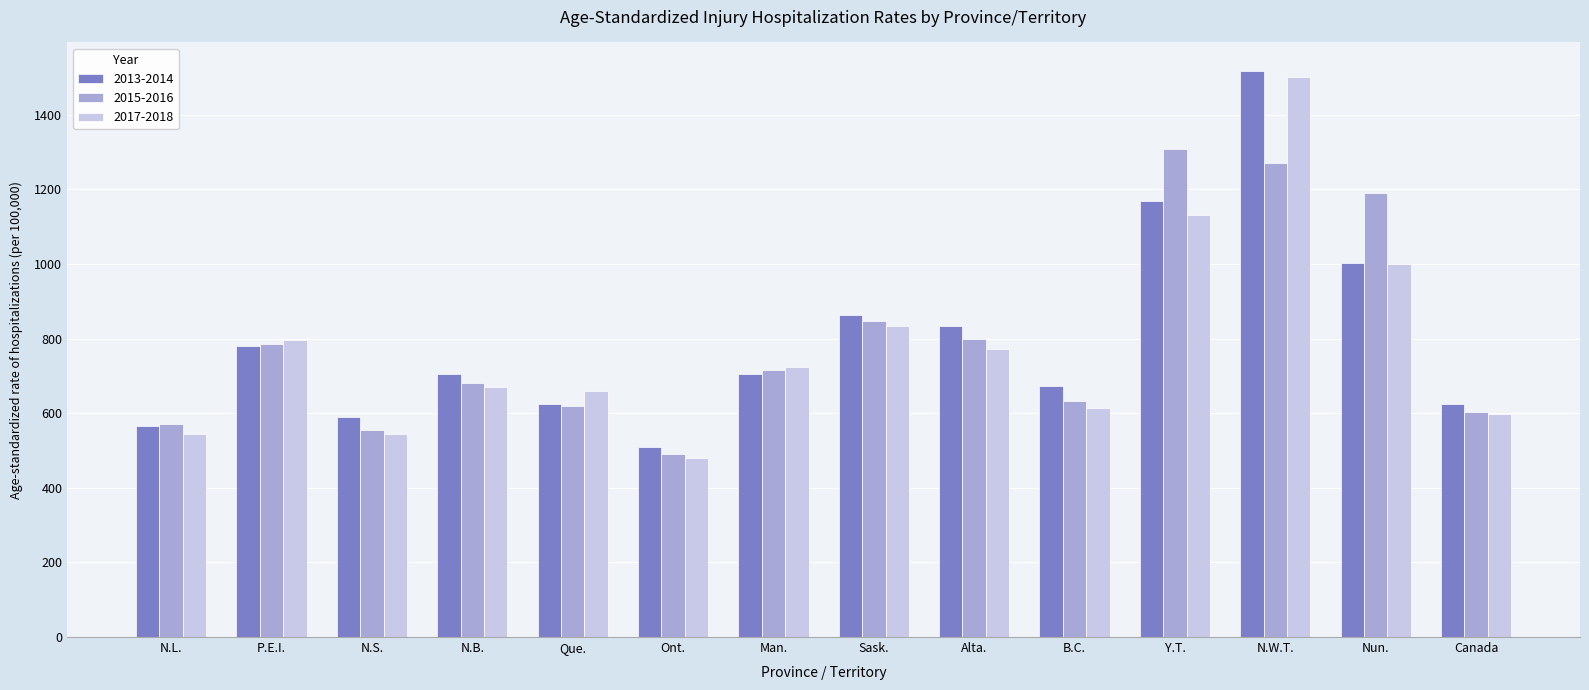

The 2015-2016 series shows 602 at Canada. True or false?

True